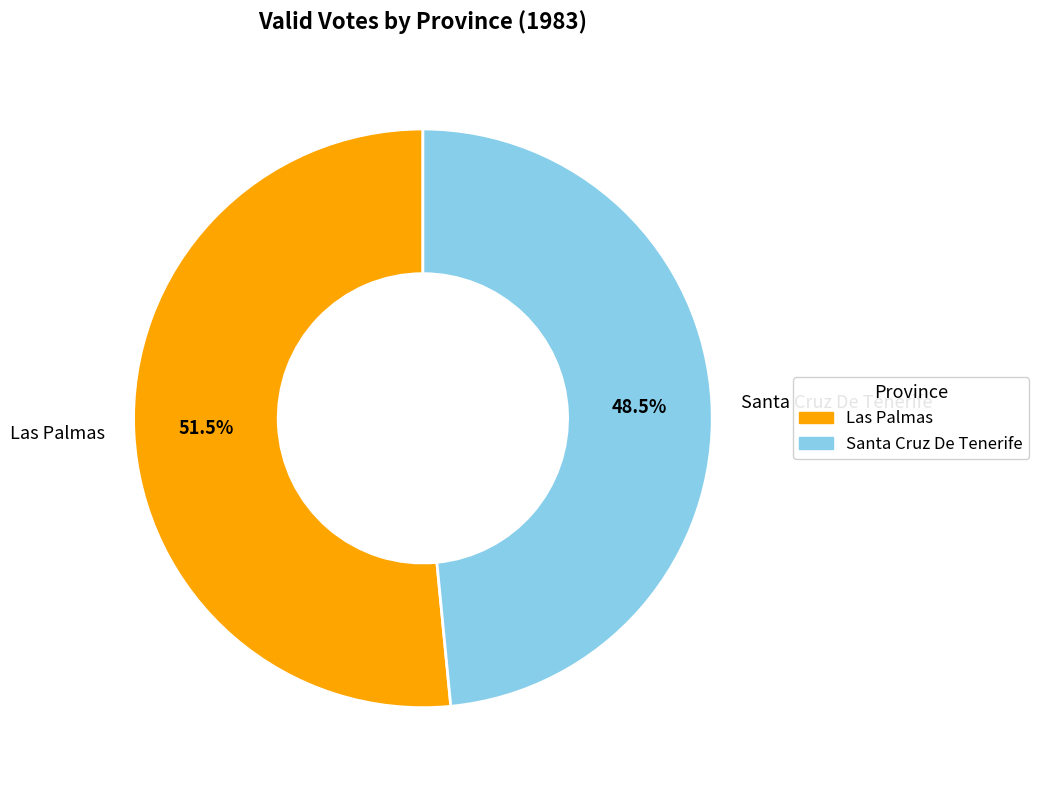

What is the ratio of the value at Las Palmas to the value at Santa Cruz De Tenerife?

1.1